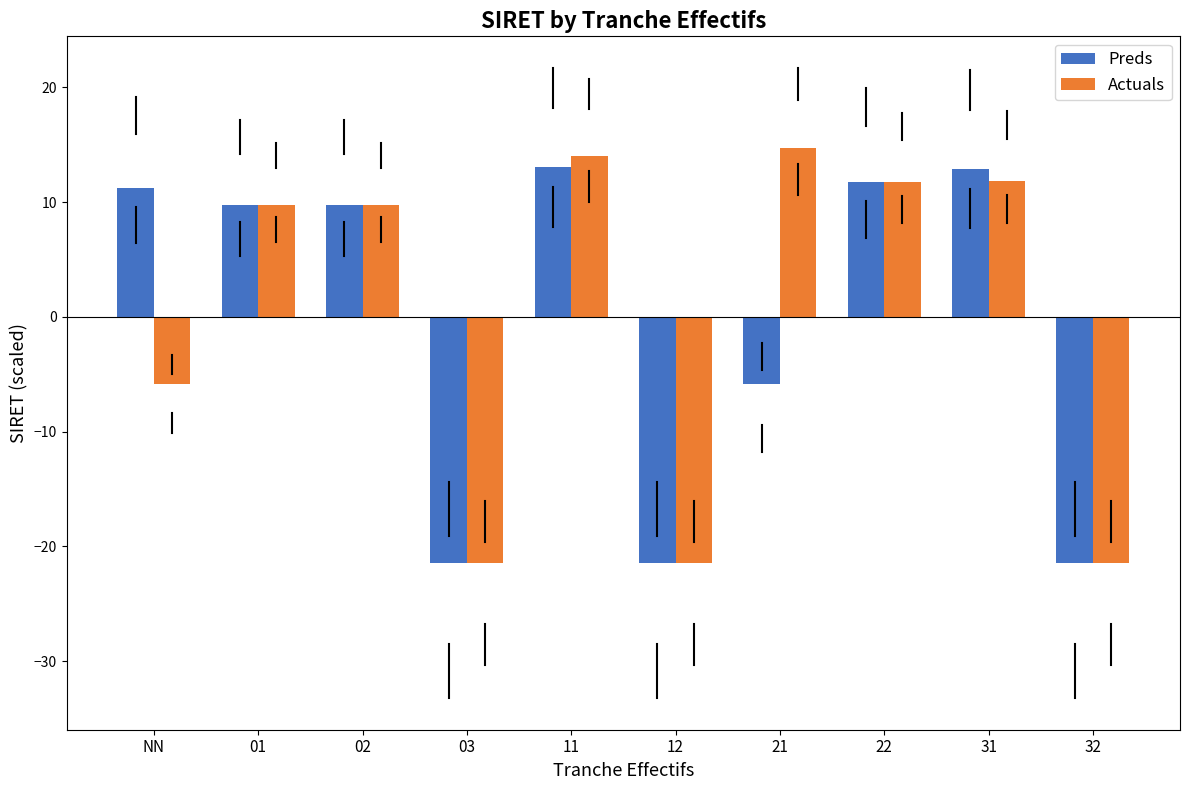

Is it true that Actuals equals 9.8 at 02?

True